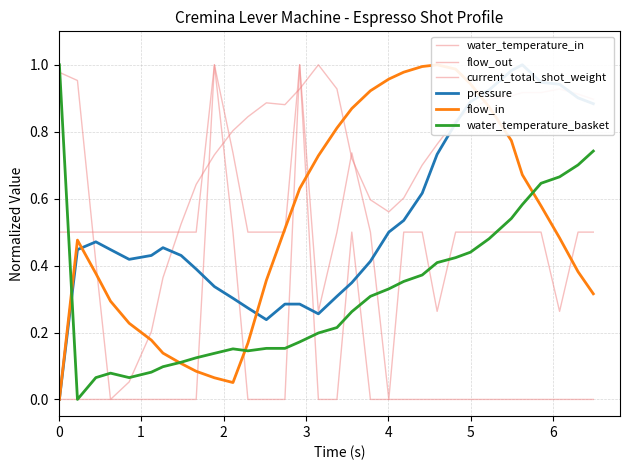

What is the difference between the second highest and minimum values in the flow_in series?

1.0